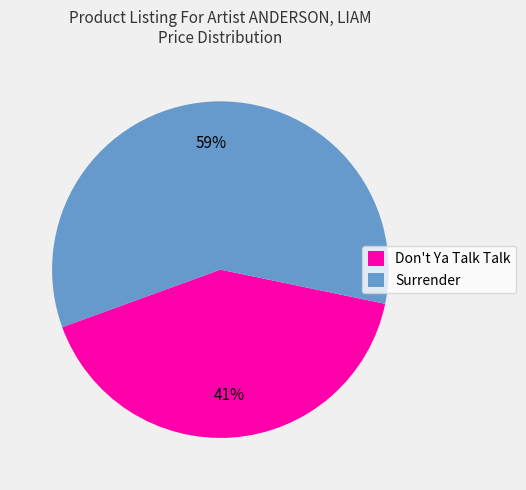

Which has a higher value, Surrender or Don't Ya Talk Talk?

Surrender